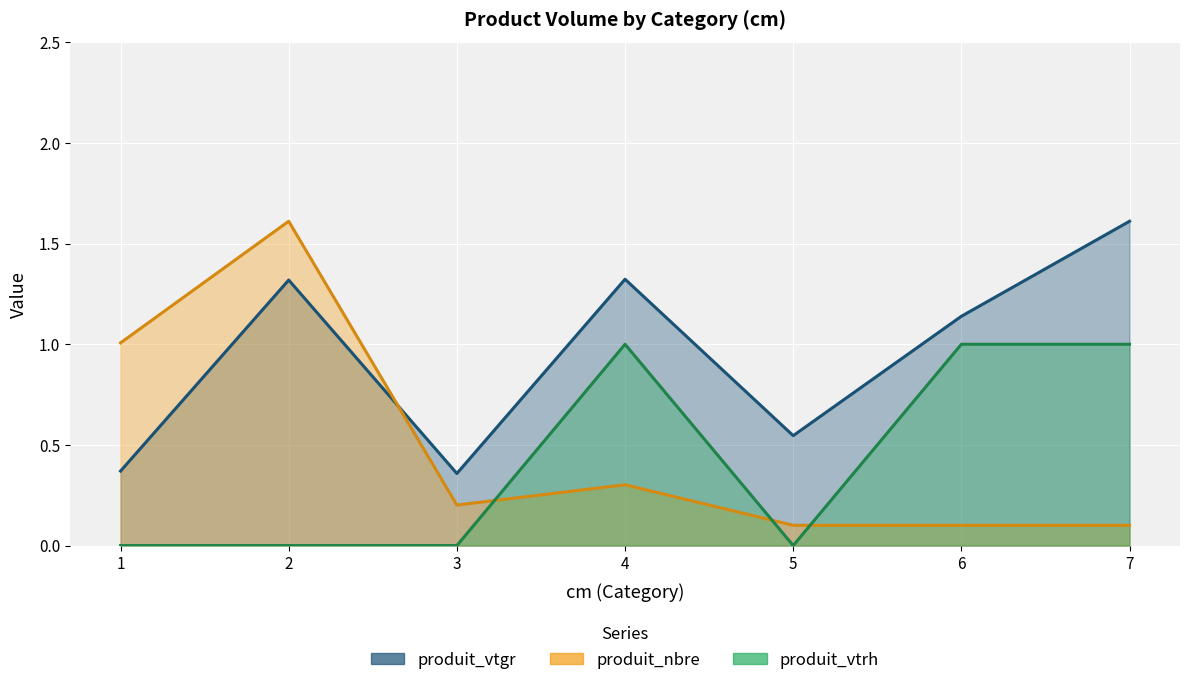

What is the approximate value of produit_nbre at 7?

0.1